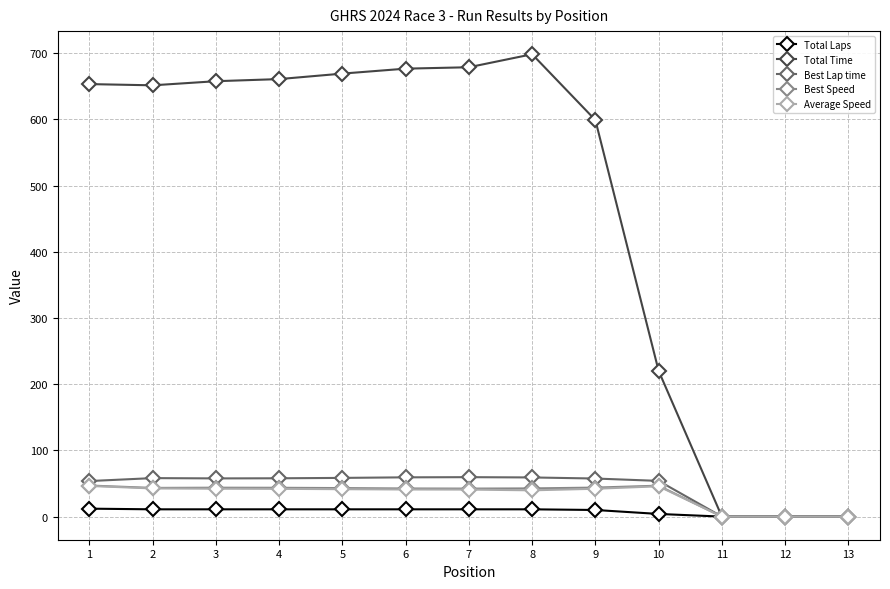

Is the value of Total Laps at 13 greater than the value of Best Speed at 3?

No